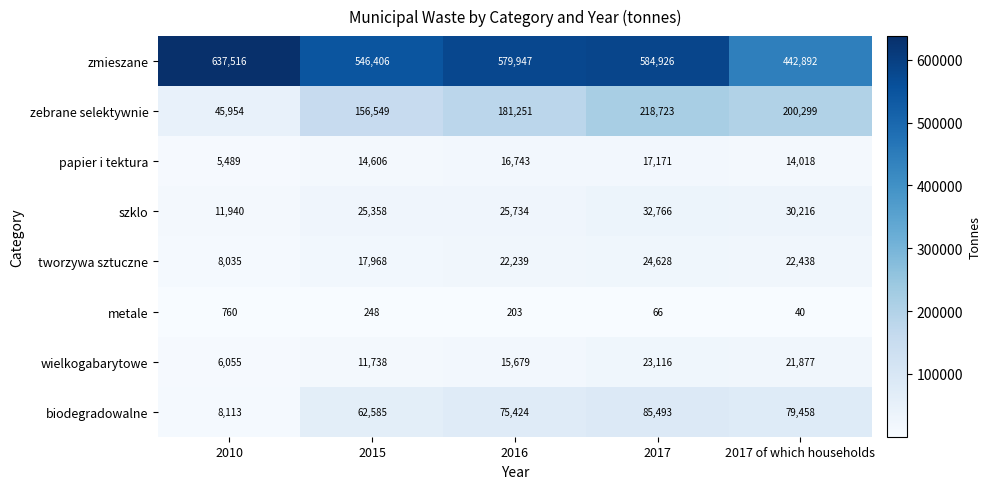

Which series changed the most between 2016 and 2017?

zebrane selektywnie